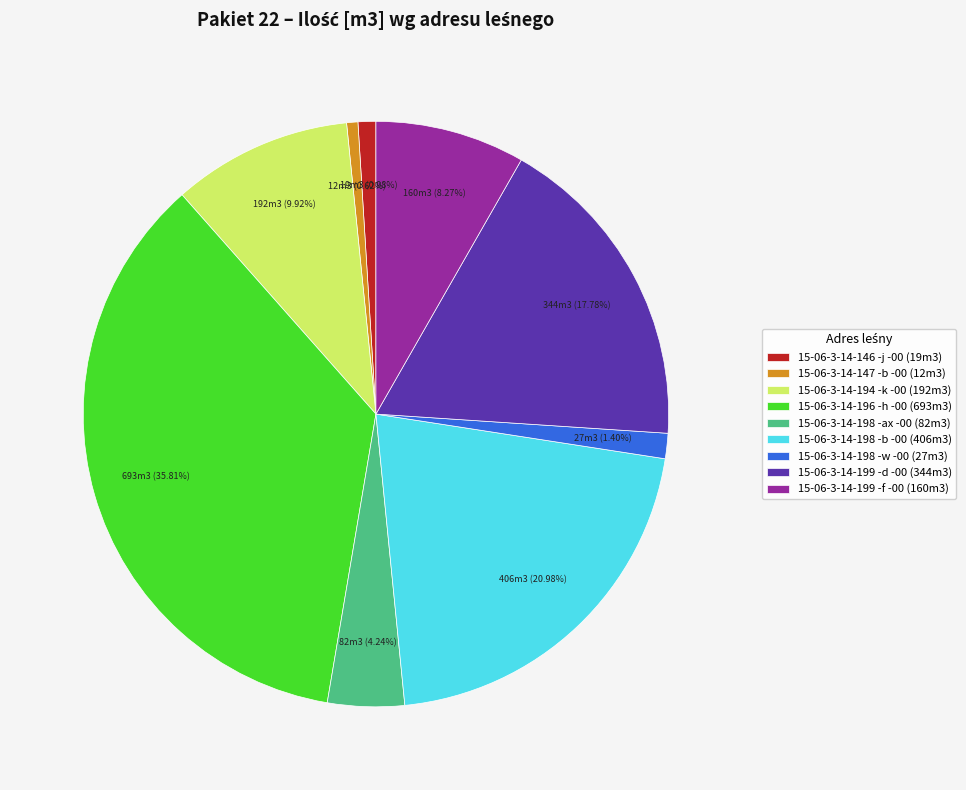

Combined, do 15-06-3-14-198 -ax -00 and 15-06-3-14-198 -w -00 account for over 50%?

No